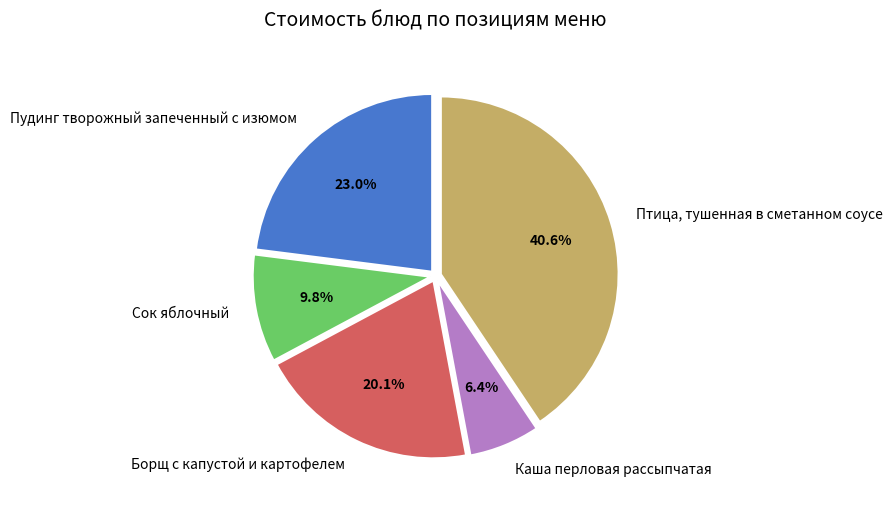

Does any single category account for the majority?

No